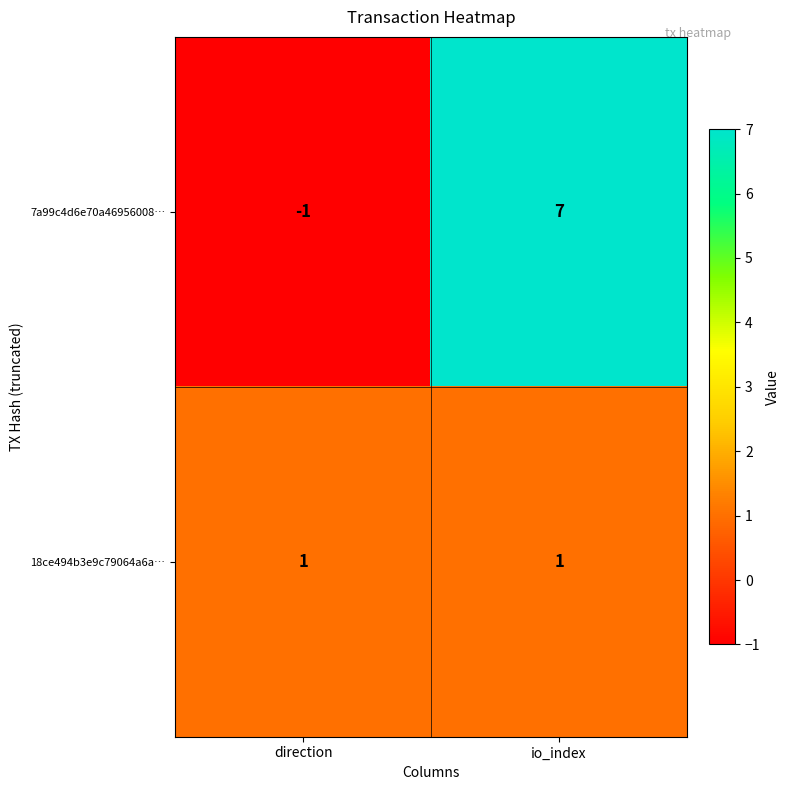

Reading left to right, extract all data points from this chart.

7a99c4d6e70a46956008…: -1	7
18ce494b3e9c79064a6a…: 1	1